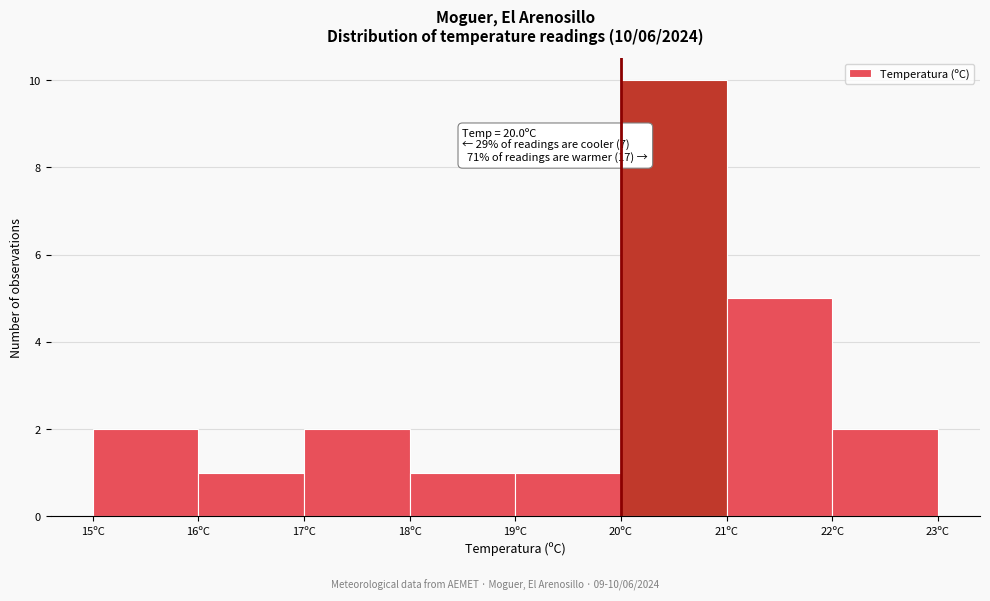

Over which range of the x-axis is the bar tallest?

20 to 21